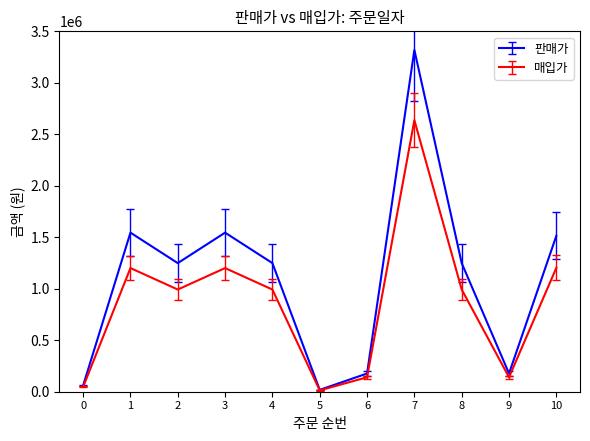

Which series has the widest spread of values?

판매가